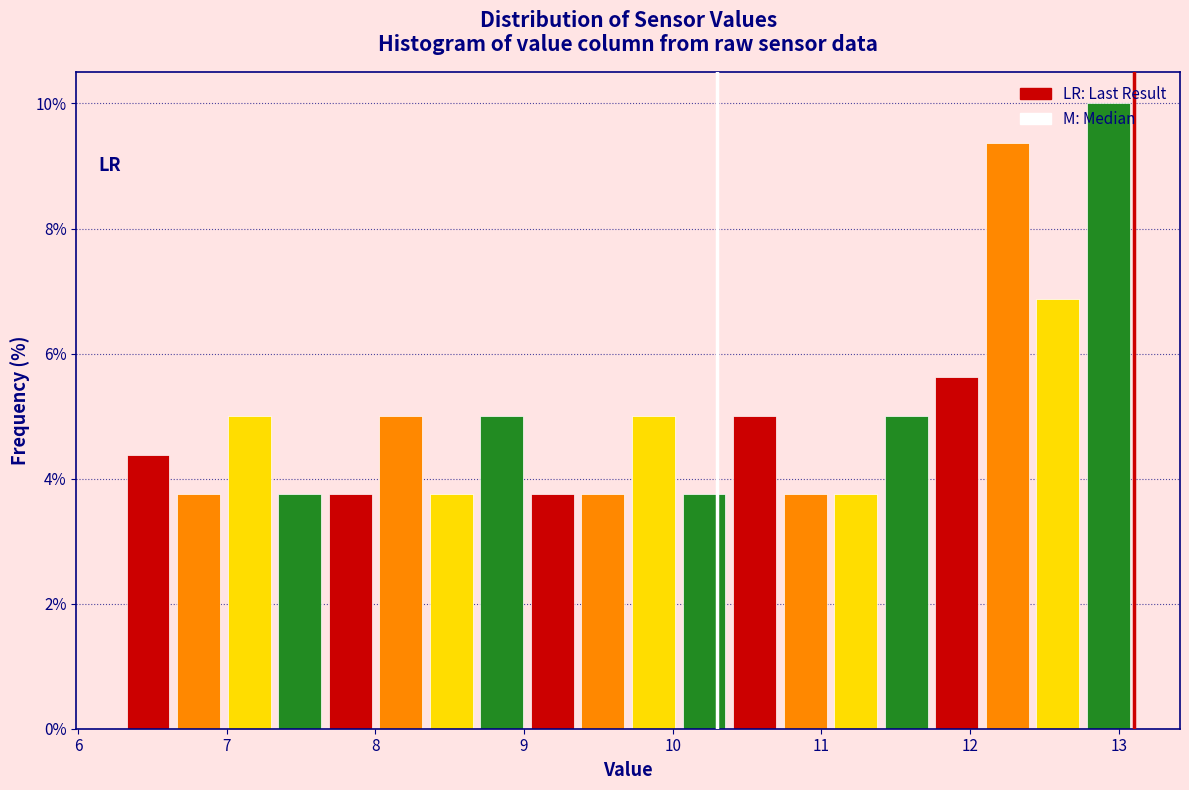

Around what value on the x-axis is the tallest bar? Give the approximate position of its centre, as read against the axis.

12.9